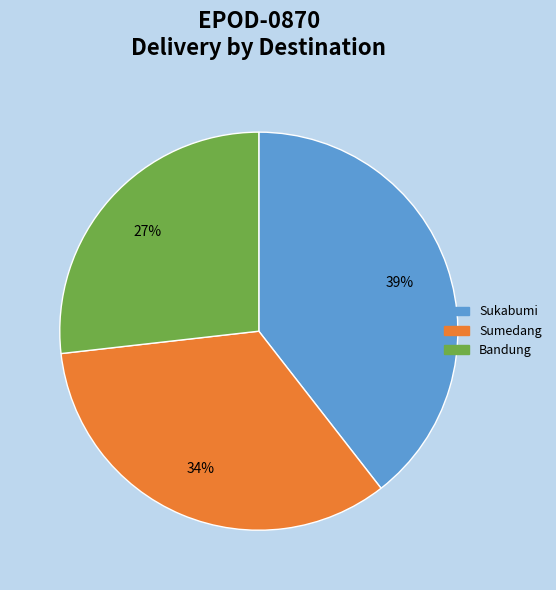

Which slice is the smallest?

Bandung